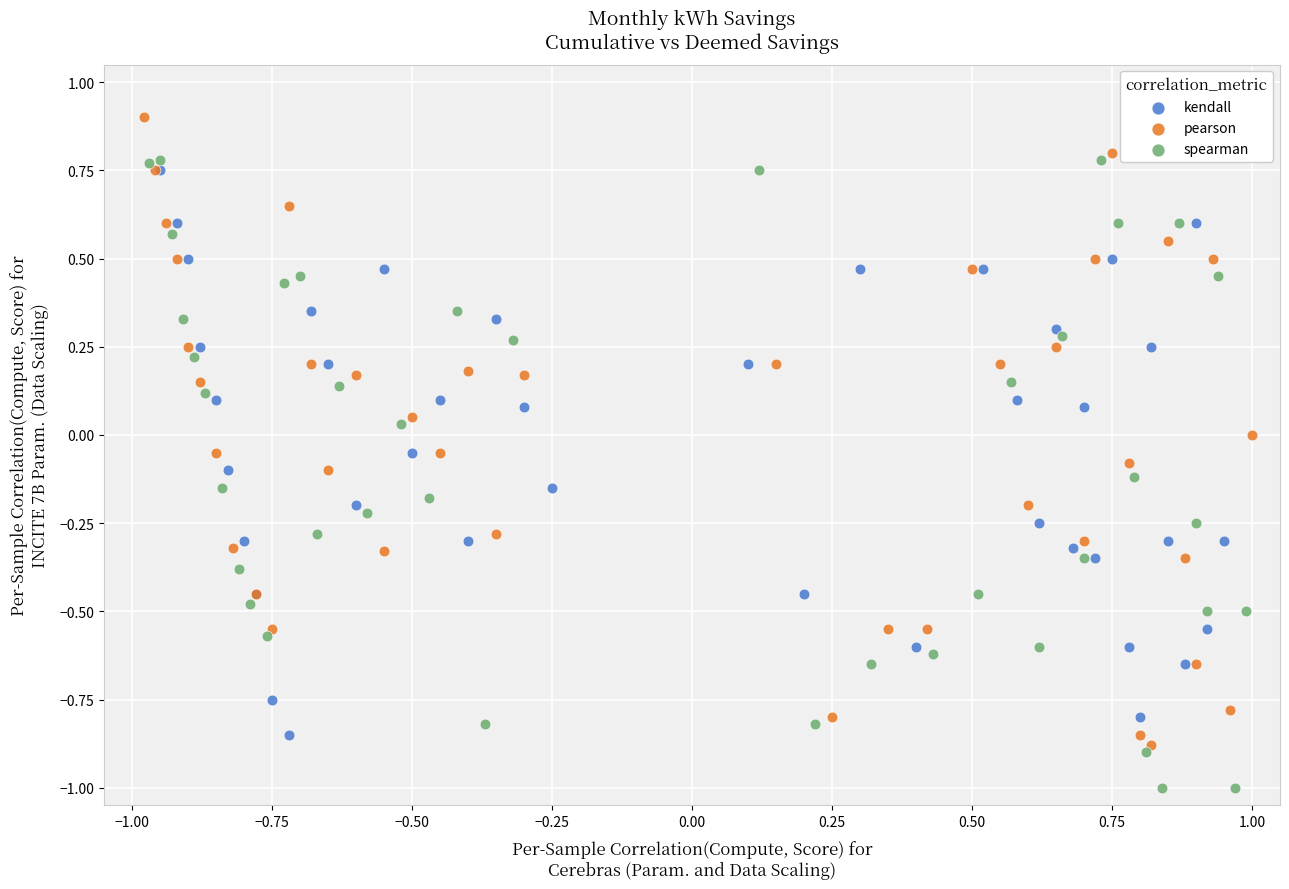

Which series reaches the minimum Y coordinate?

spearman